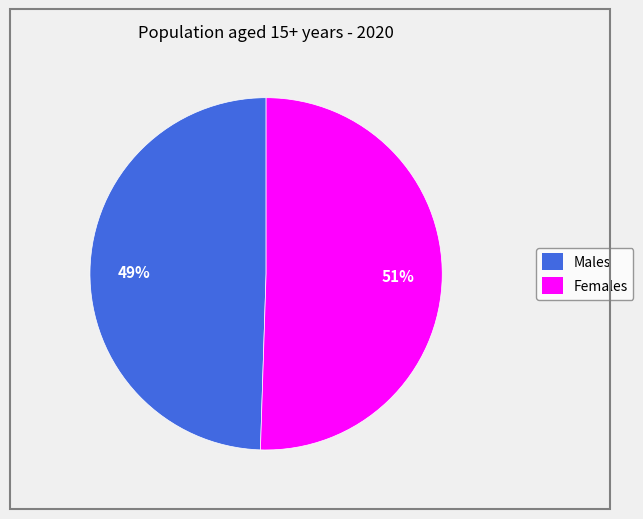

True or false: Males accounts for 38% of the total.

False